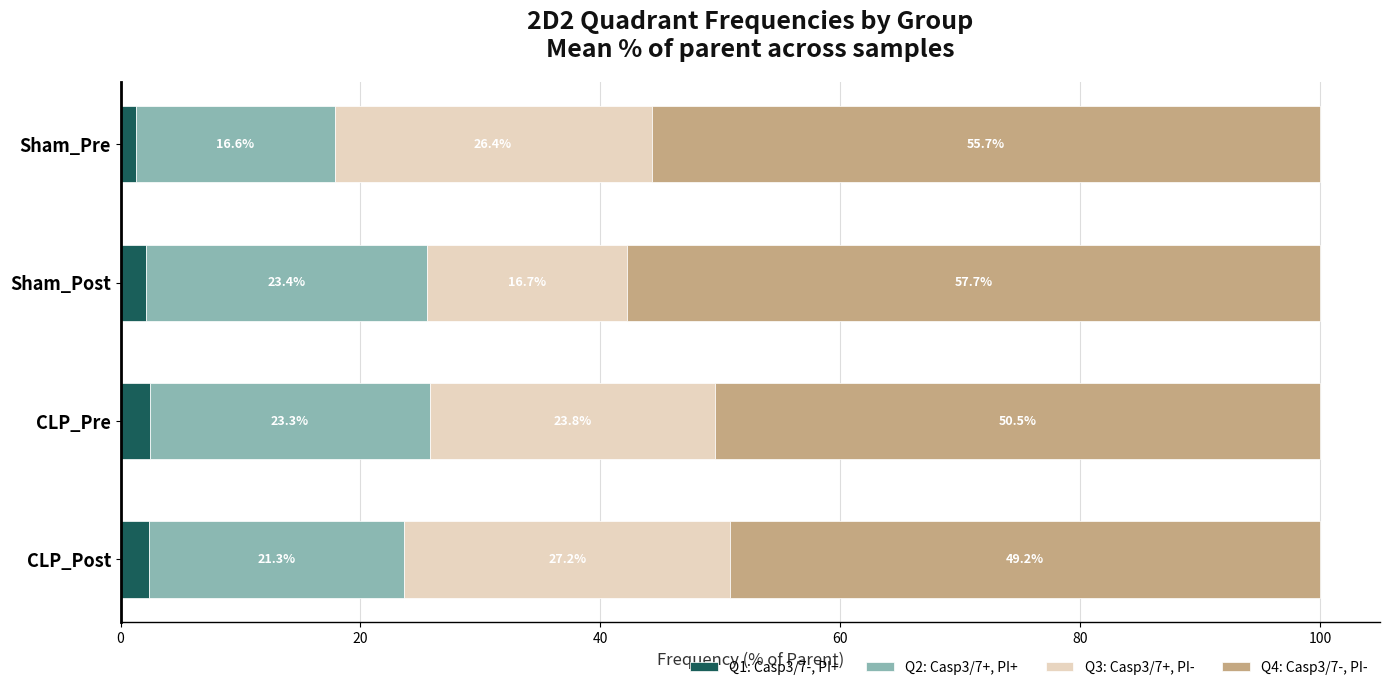

List the labels in order of Q1: Casp3/7-, PI+ value, smallest first.

Sham_Pre, Sham_Post, CLP_Post, CLP_Pre